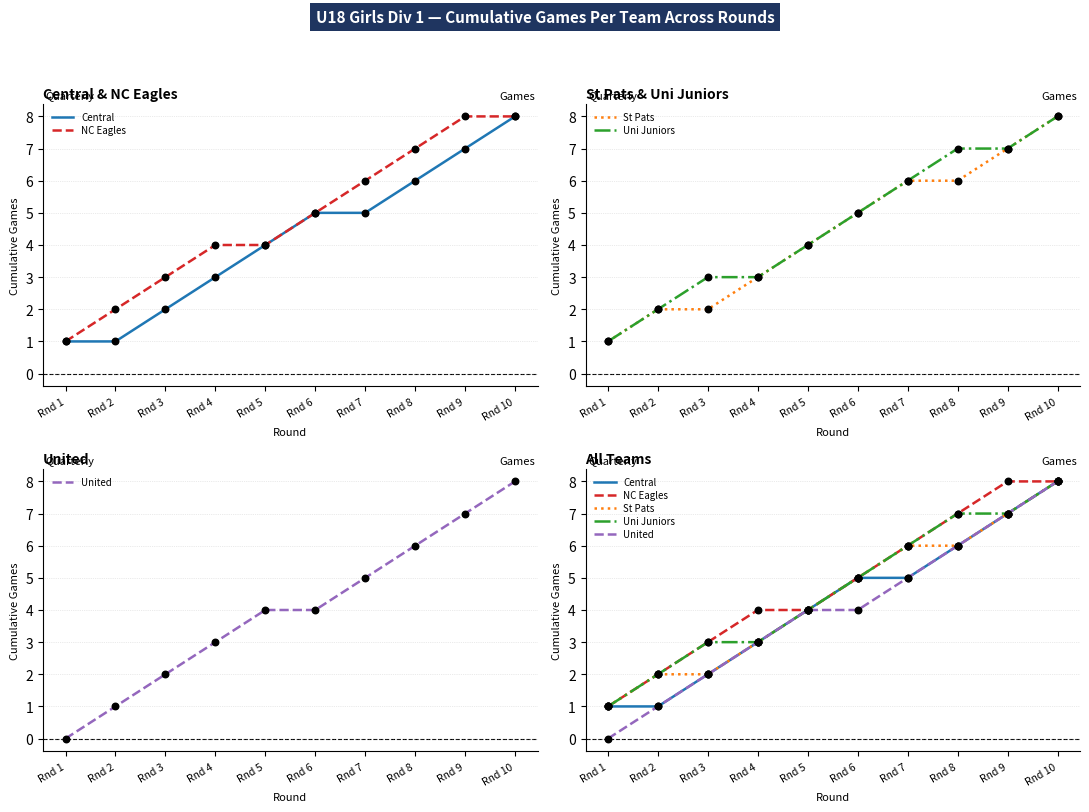

Is the value of Central at Rnd 10 greater than the value of Uni Juniors at Rnd 8?

Yes